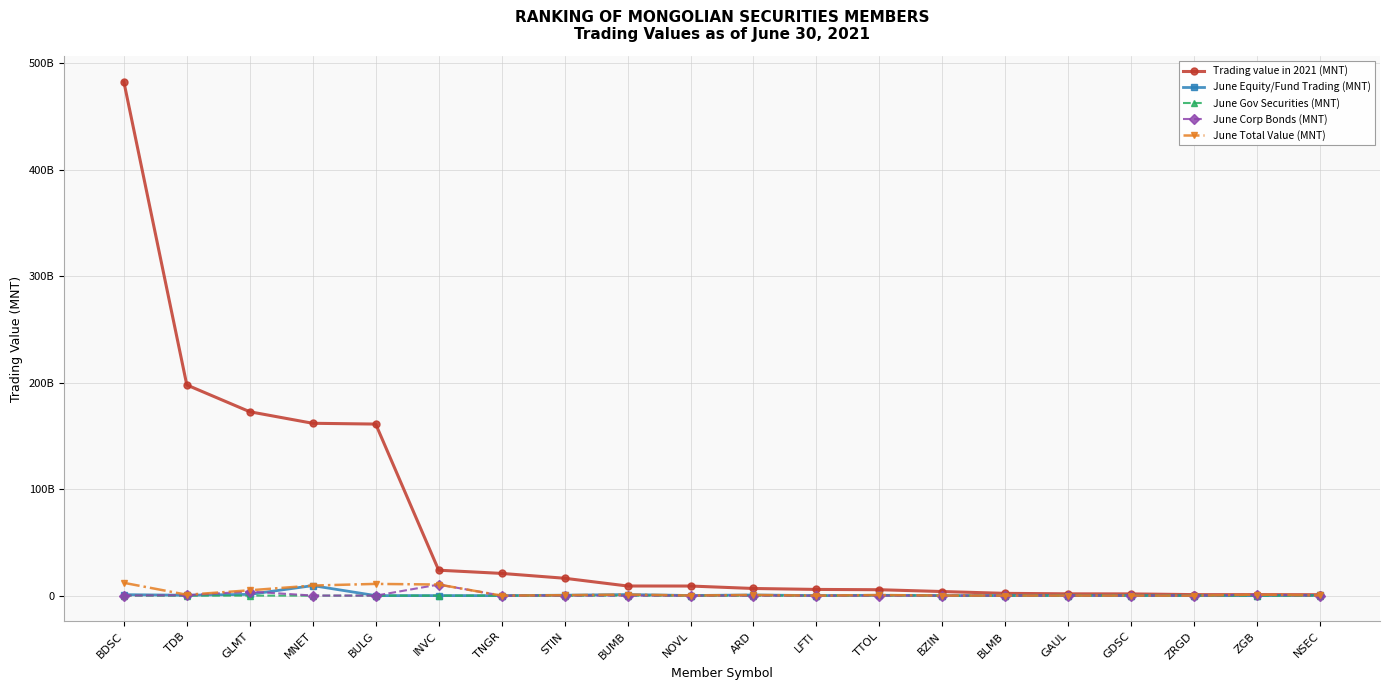

Which series has the largest total across all categories?

Trading value in 2021 (MNT)